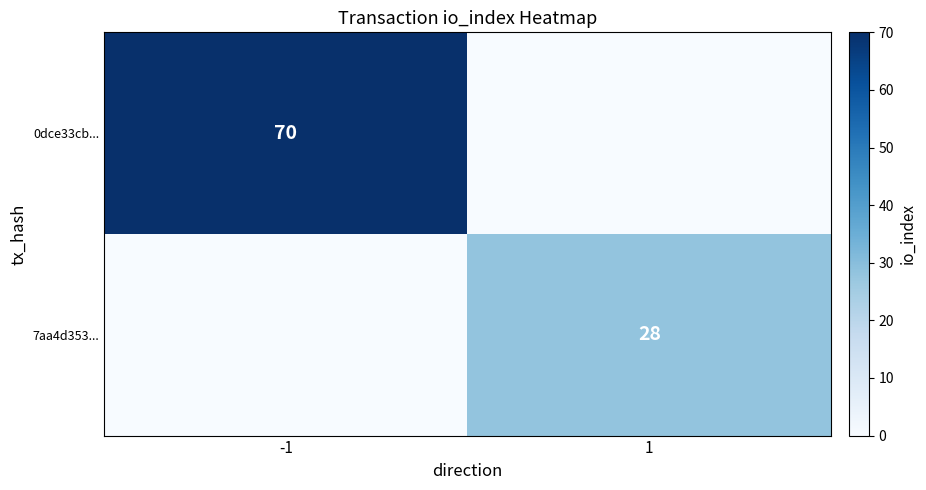

The value of 7aa4d353... at 1 is 15. True or false?

False